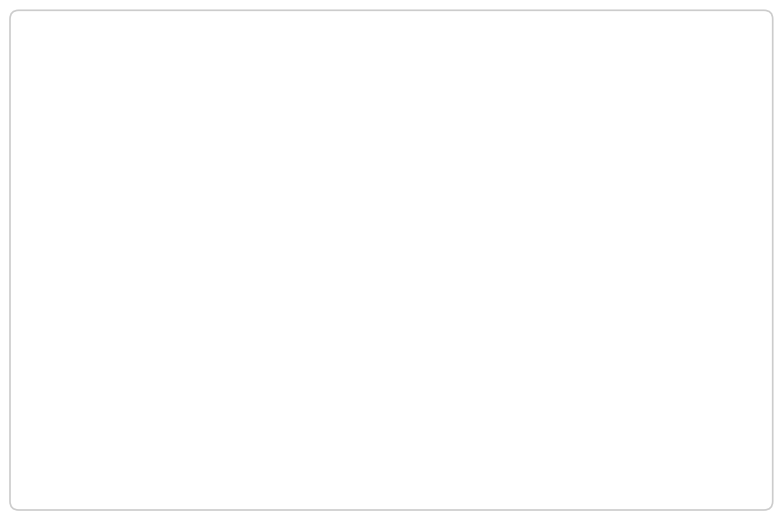

True or false: том II (id 894) accounts for 39% of the total.

True